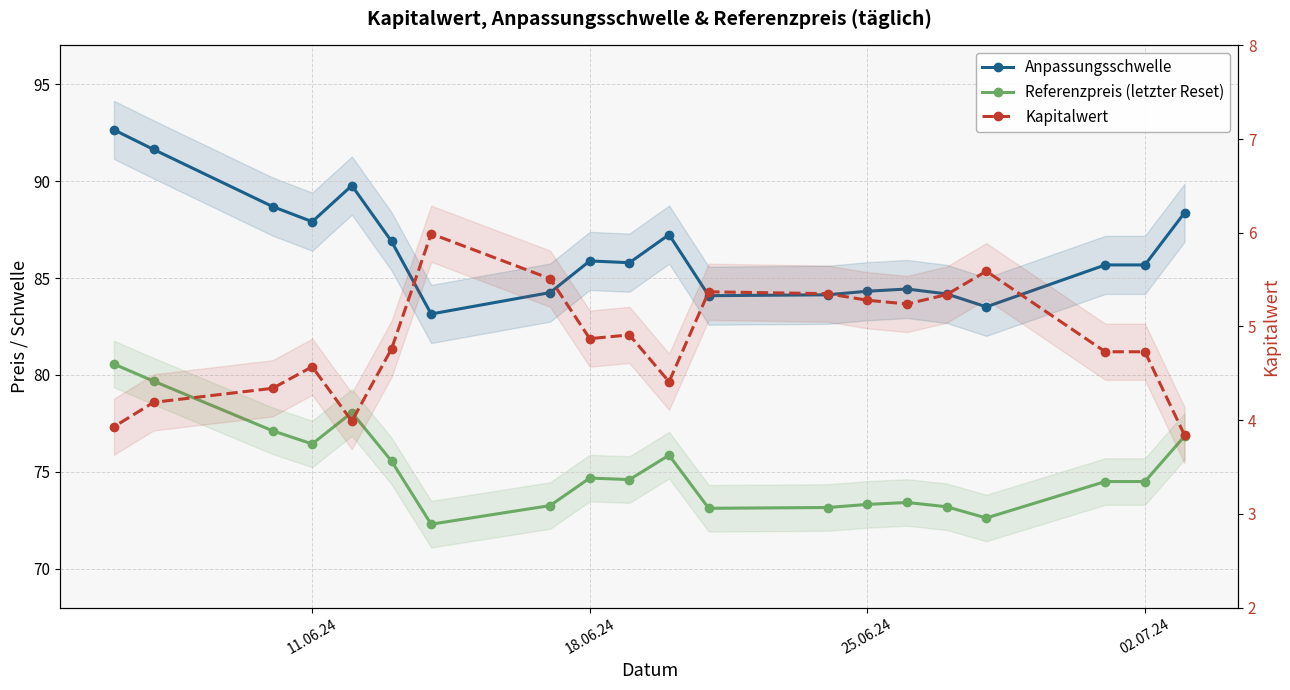

What are all the series names shown in the legend?

Anpassungsschwelle, Referenzpreis (letzter Reset), Kapitalwert